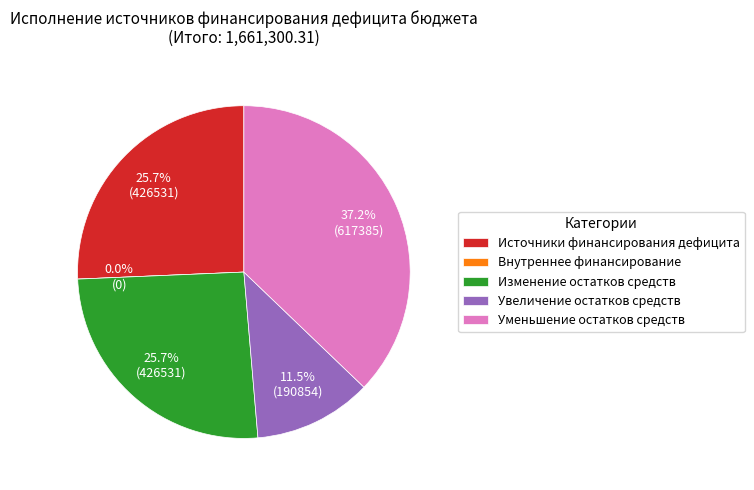

What is the largest slice in the pie chart?

уменьшение остатков средств, всего